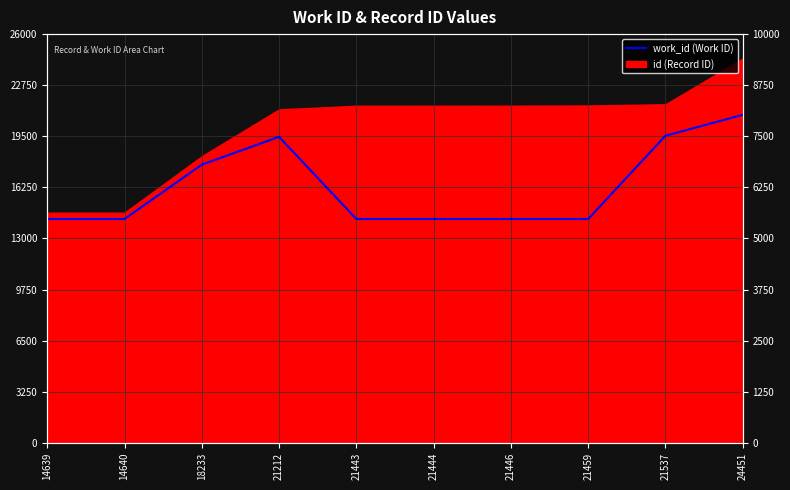

Rank the categories by value from lowest to highest.

14639, 14640, 21443, 21444, 21446, 21459, 18233, 21212, 21537, 24451